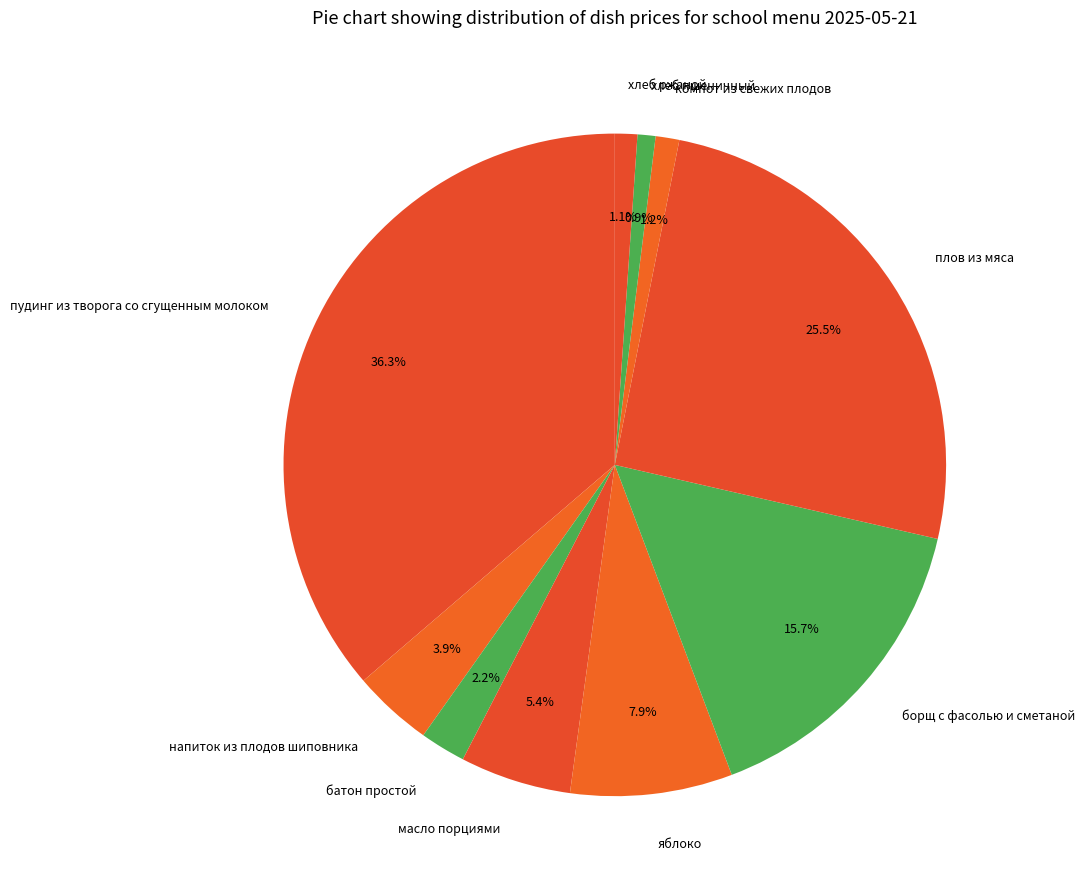

What is the largest slice in the pie chart?

пудинг из творога со сгущенным молоком